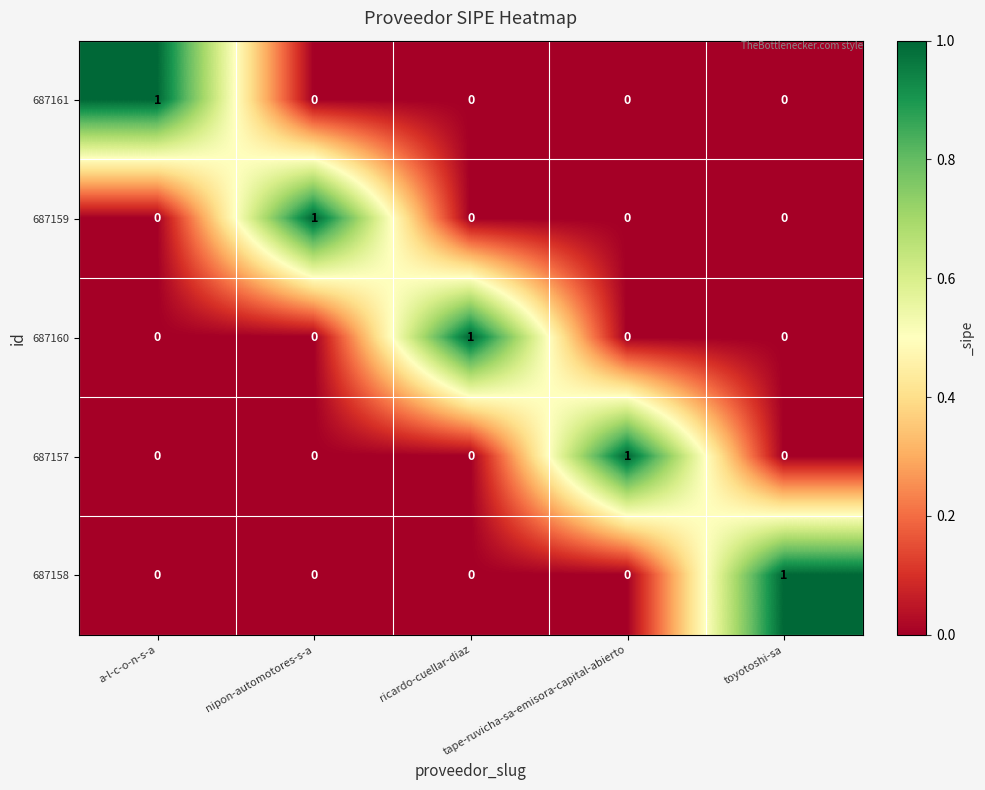

At how many categories does at least one series exceed 0?

5